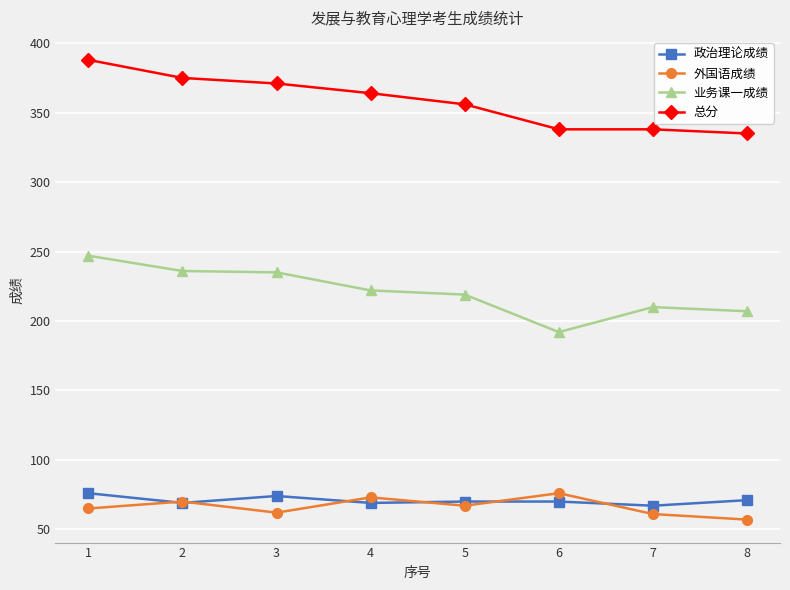

True or false: 总分 and 外国语成绩 intersect in this chart.

False